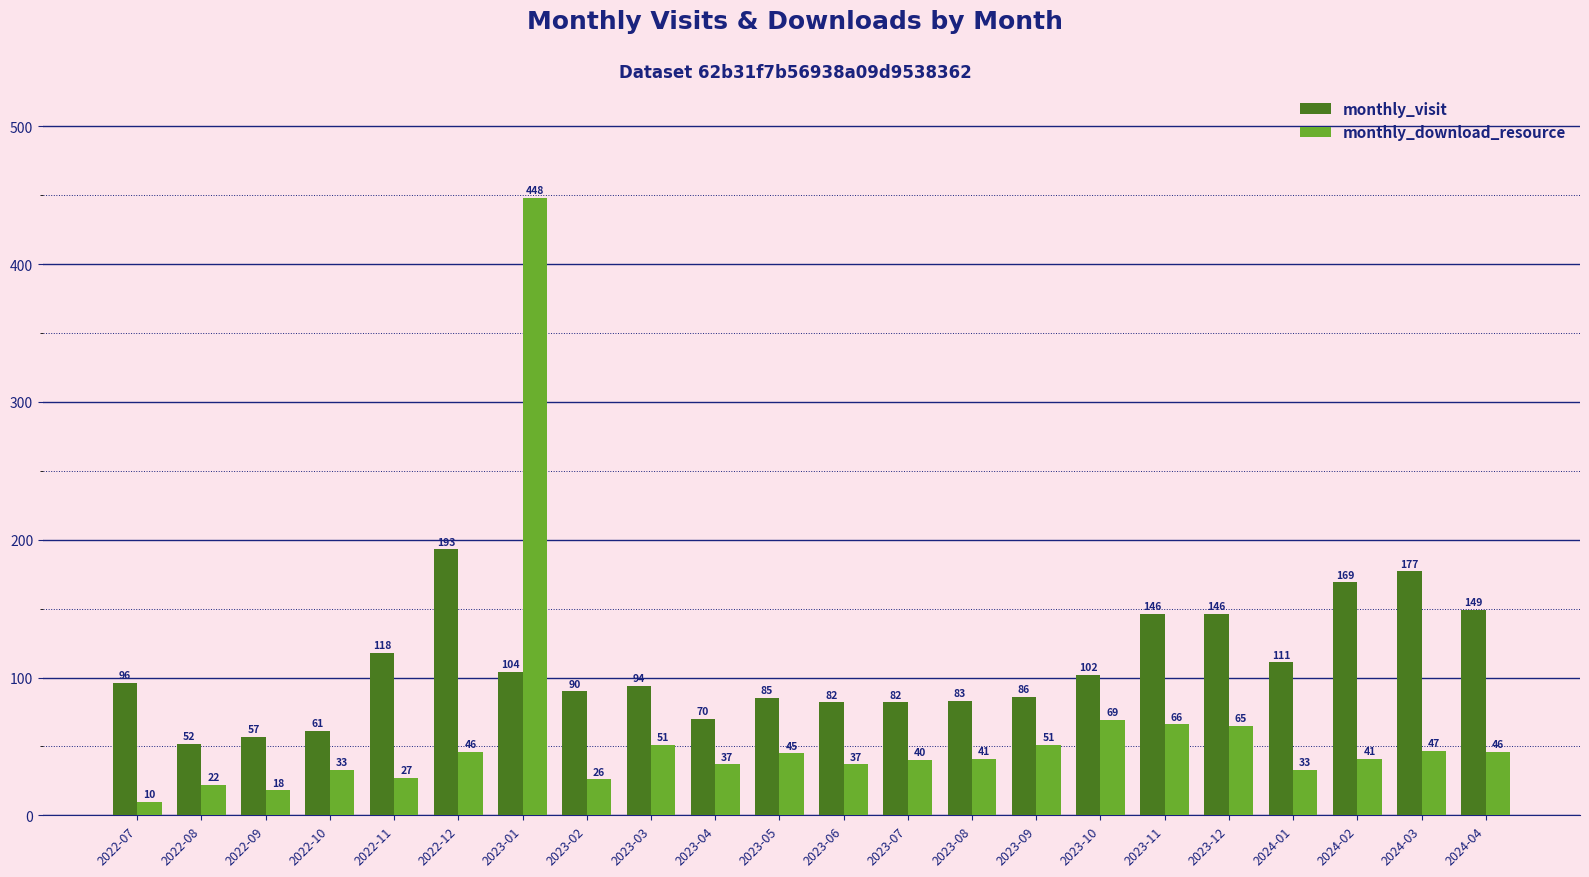

Which series has the largest range (max minus min)?

monthly_download_resource